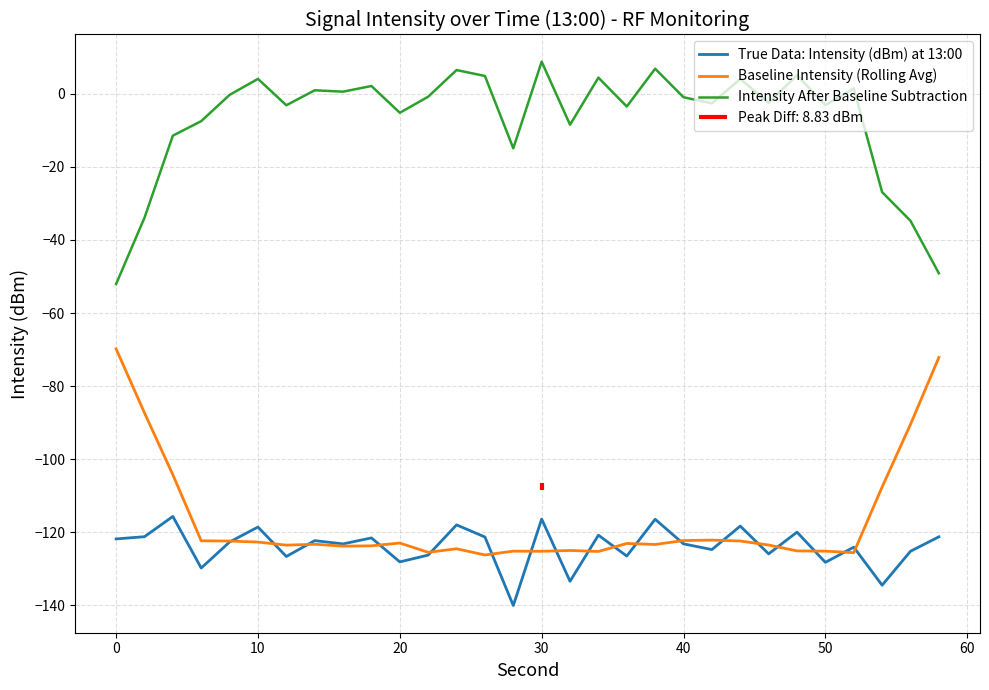

How many values in the Intensity After Baseline Subtraction series exceed 0?

12